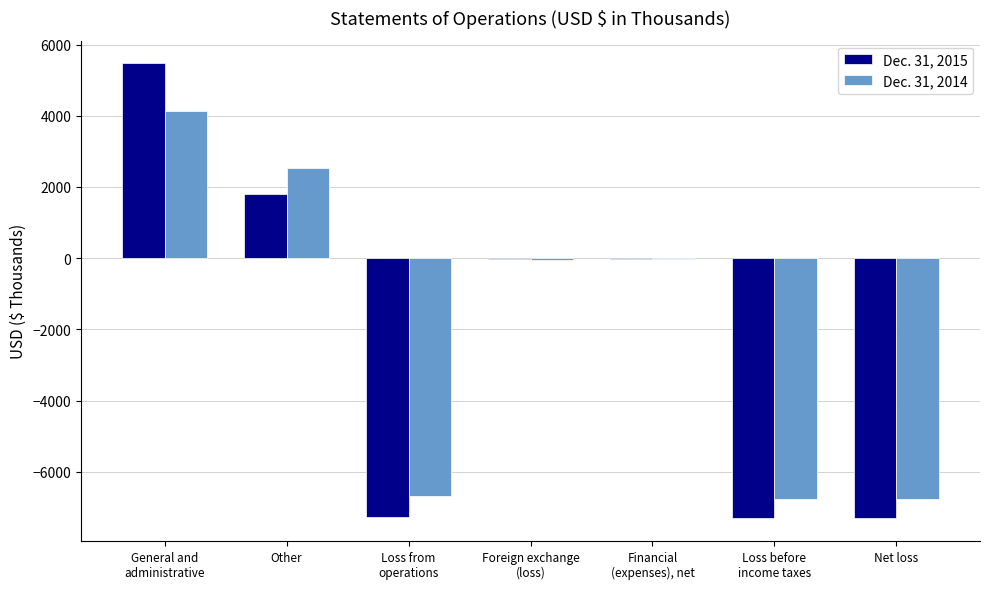

How many data points does each series have?

7